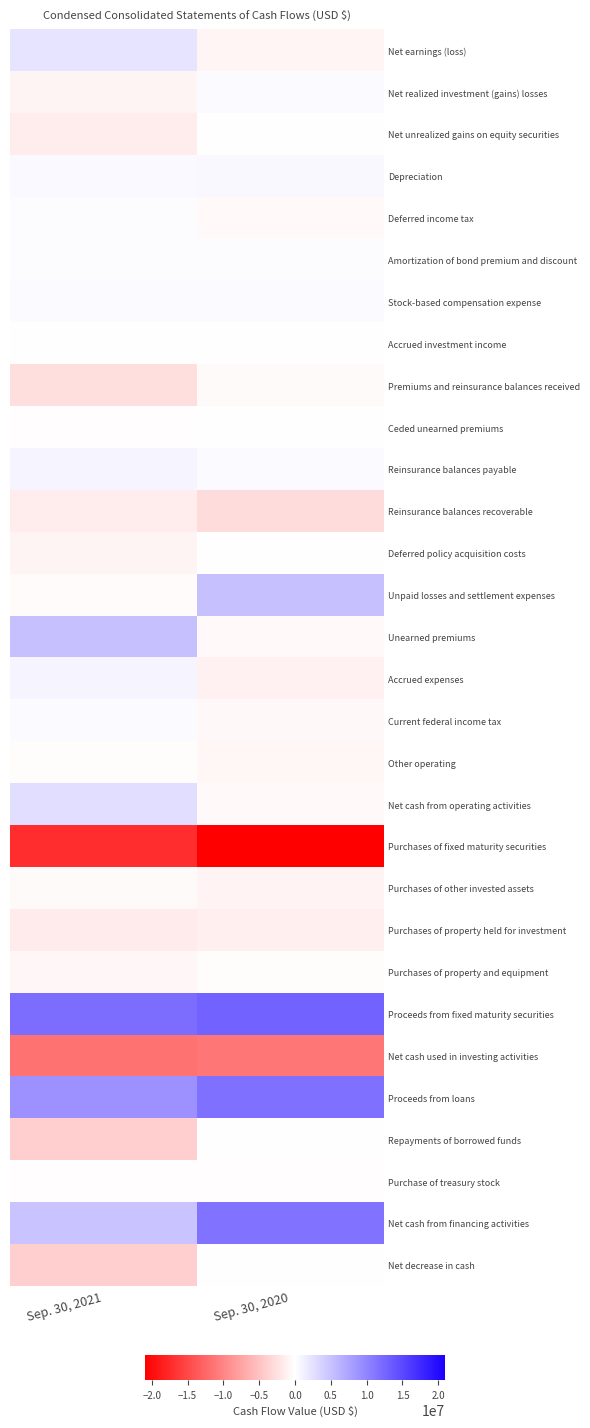

Rank the series by their maximum value, from highest to lowest.

Proceeds from fixed maturity securities, Proceeds from loans, Net cash from financing activities, Unearned premiums, Unpaid losses and settlement expenses, Net cash from operating activities, Net earnings (loss), Reinsurance balances payable, Accrued expenses, Depreciation, Stock-based compensation expense, Net realized investment (gains) losses, Current federal income tax, Deferred income tax, Amortization of bond premium and discount, Deferred policy acquisition costs, Net unrealized gains on equity securities, Repayments of borrowed funds, Ceded unearned premiums, Net decrease in cash, Accrued investment income, Purchase of treasury stock, Other operating, Purchases of property and equipment, Purchases of other invested assets, Premiums and reinsurance balances received, Purchases of property held for investment, Reinsurance balances recoverable, Net cash used in investing activities, Purchases of fixed maturity securities